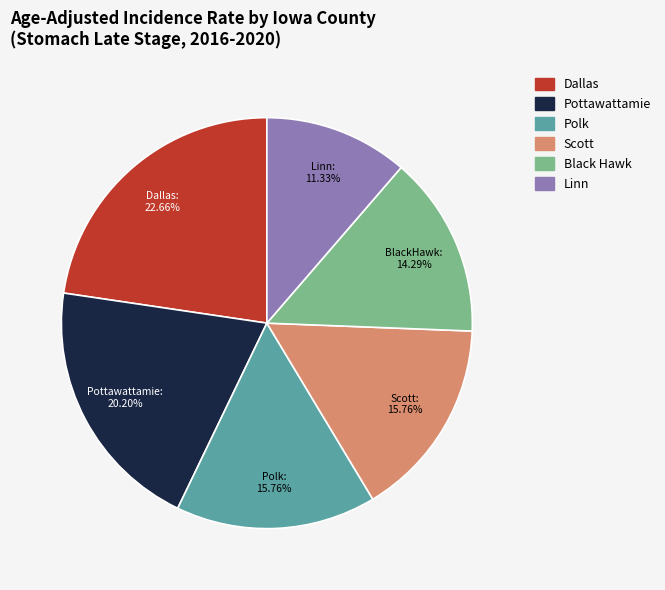

Is there a majority slice in this chart?

No